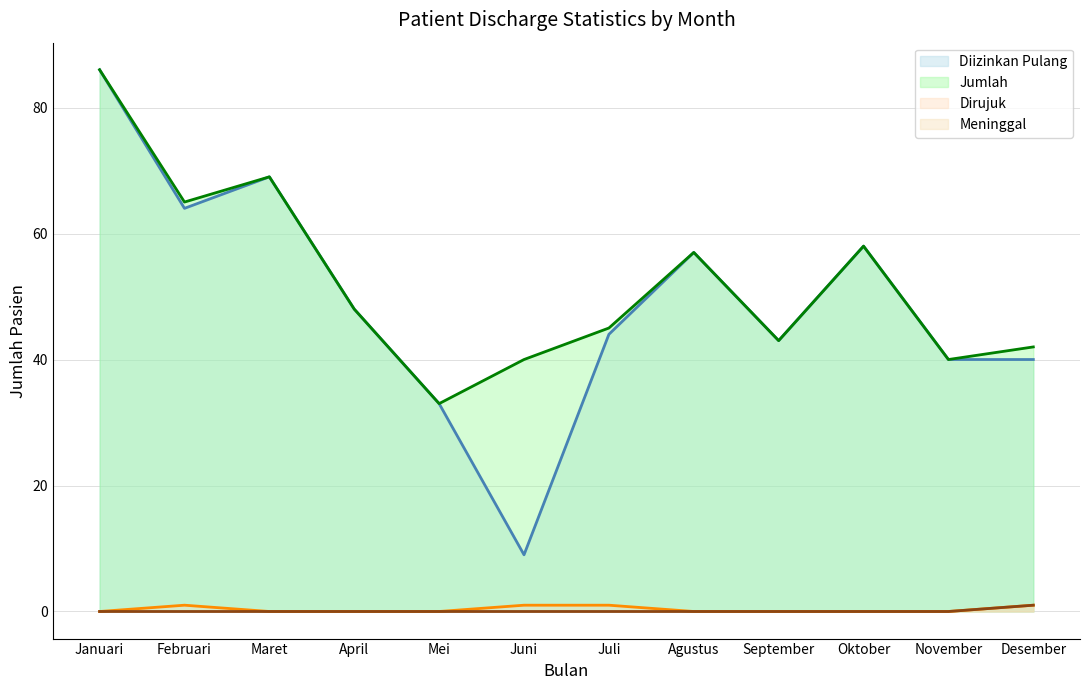

True or false: Diizinkan Pulang and Jumlah cross at least once.

False